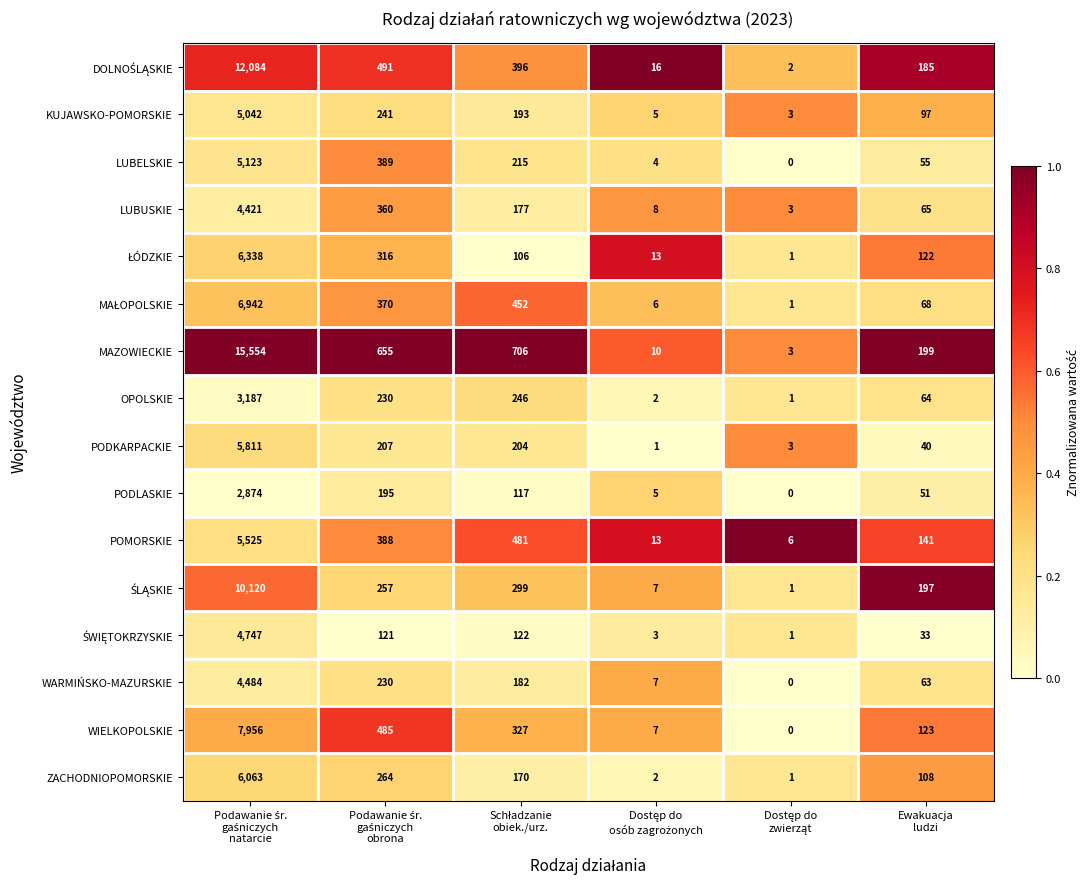

What is the minimum value for POMORSKIE?

6